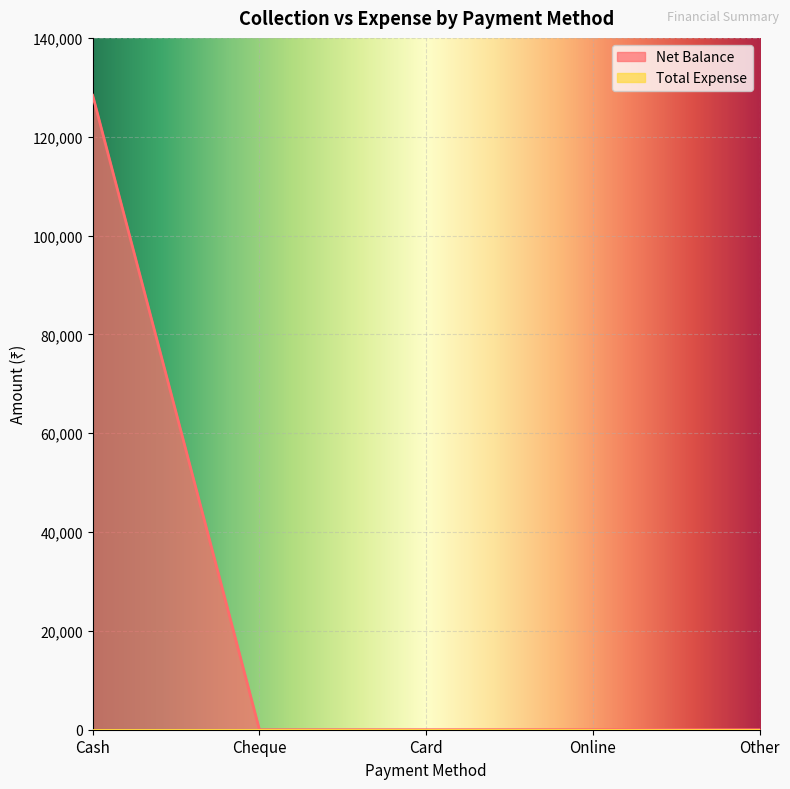

Is it true that the value at Cheque is 38816?

False